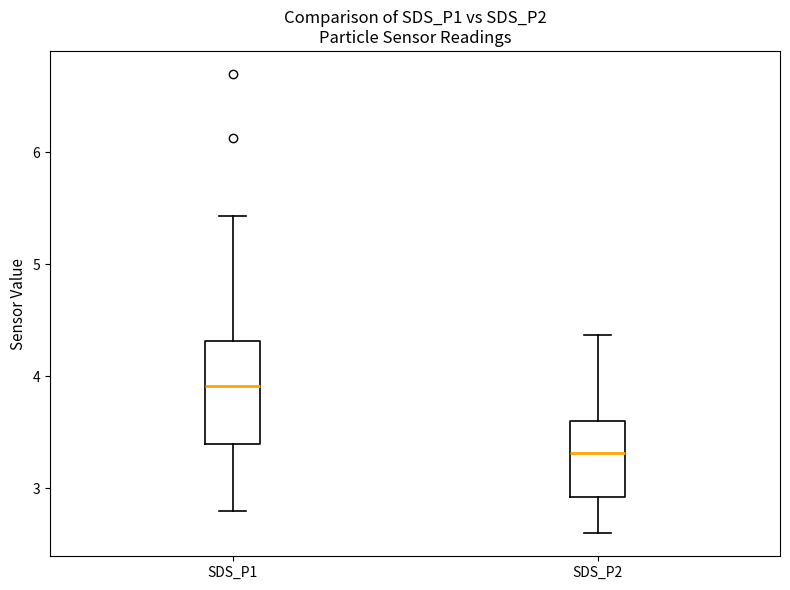

Comparing the boxes themselves (not the whiskers), which one is the tallest?

SDS_P1